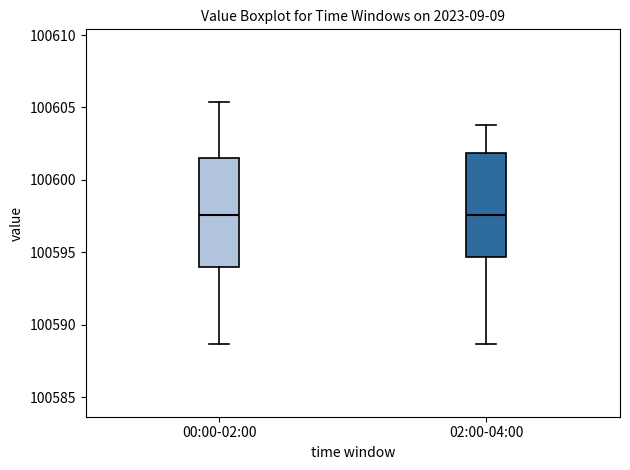

Where does the median line of the box for 00:00-02:00 sit on the y-axis? The values are not printed on the chart, so give them approximately, as read against the axis.

100597.5